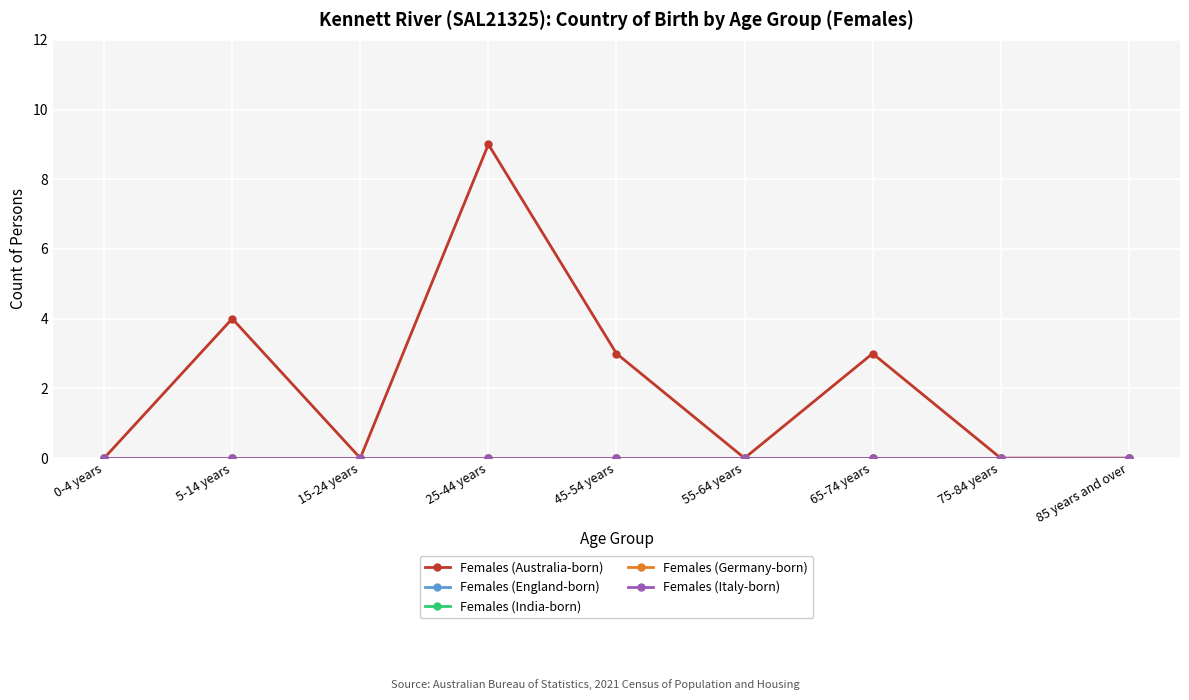

True or false: Females (Germany-born) has more than 1 points higher than both neighbors.

False